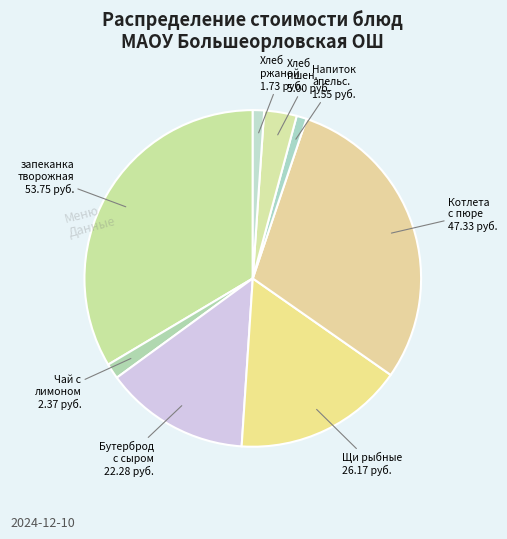

How many segments does this pie chart have?

8